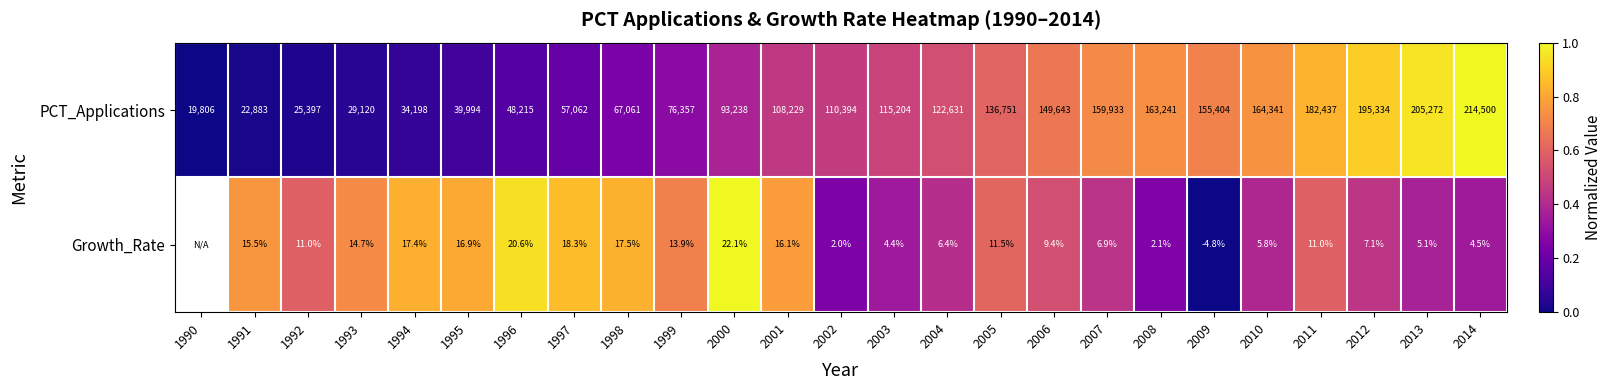

What is the highest value of the PCT_Applications series?

214500.0